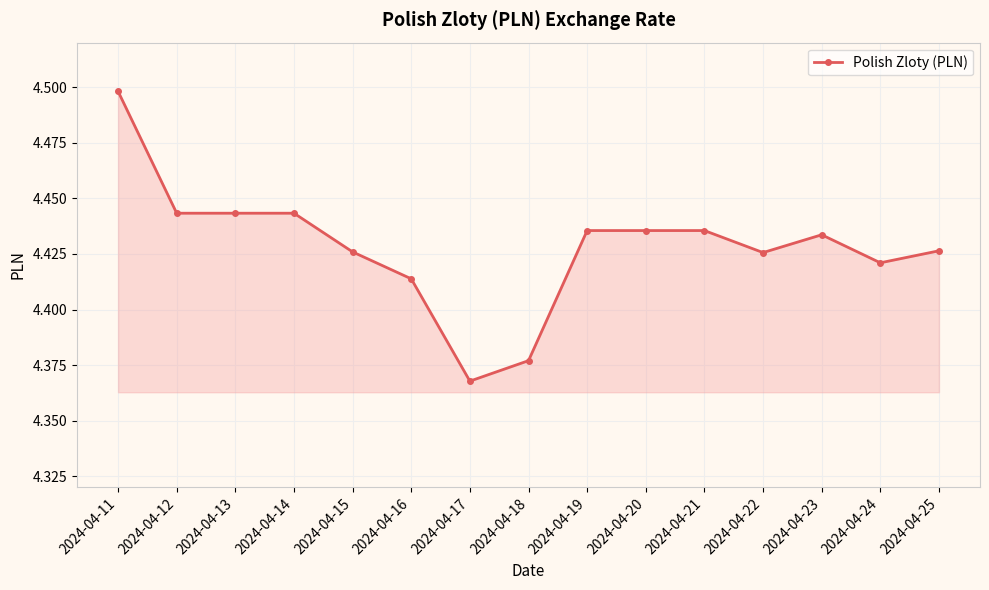

What is the sum of all values?

66.4